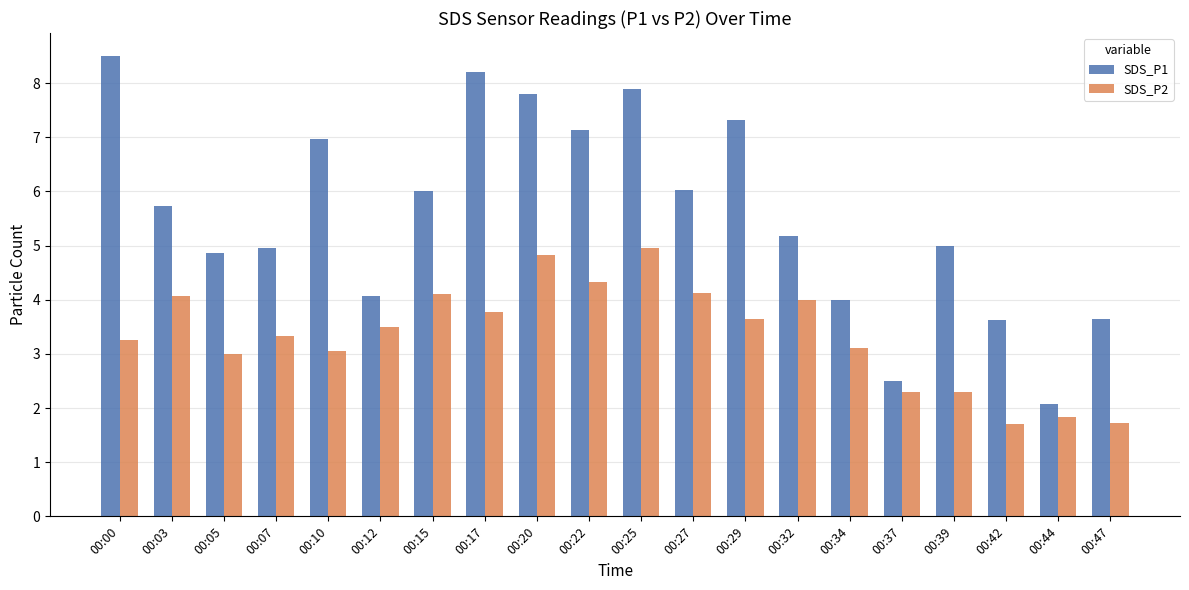

What is the average value of the SDS_P2 series?

3.3